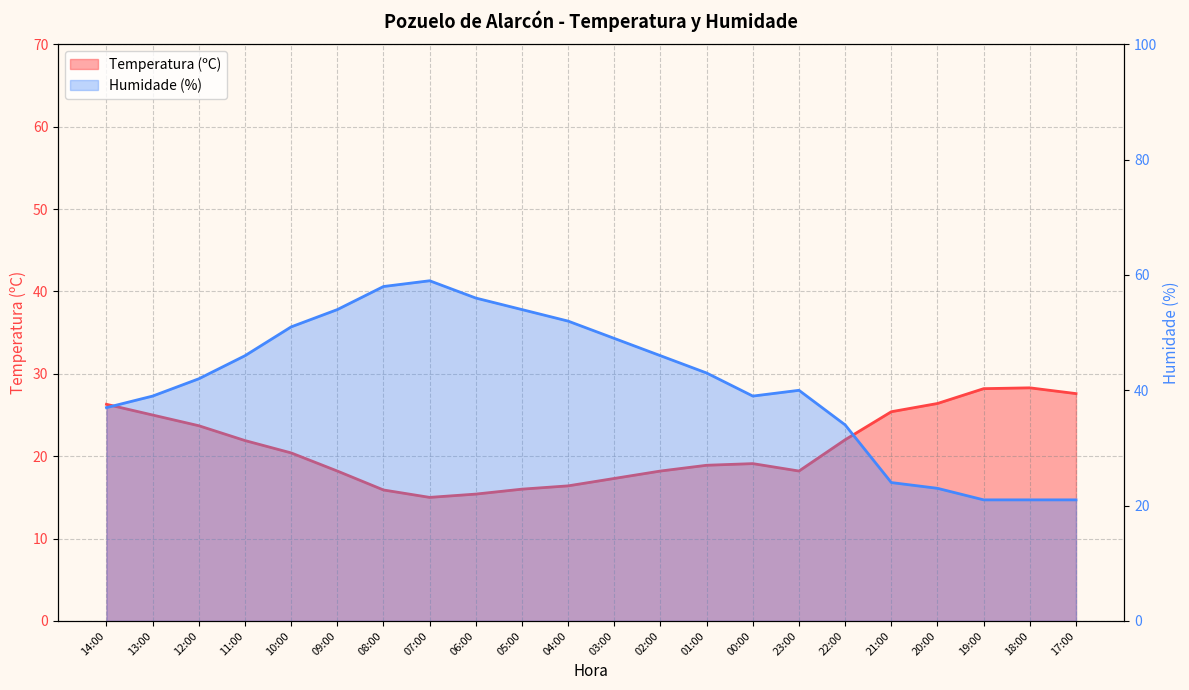

True or false: Humidade (%) and Temperatura (ºC) cross at least once.

True